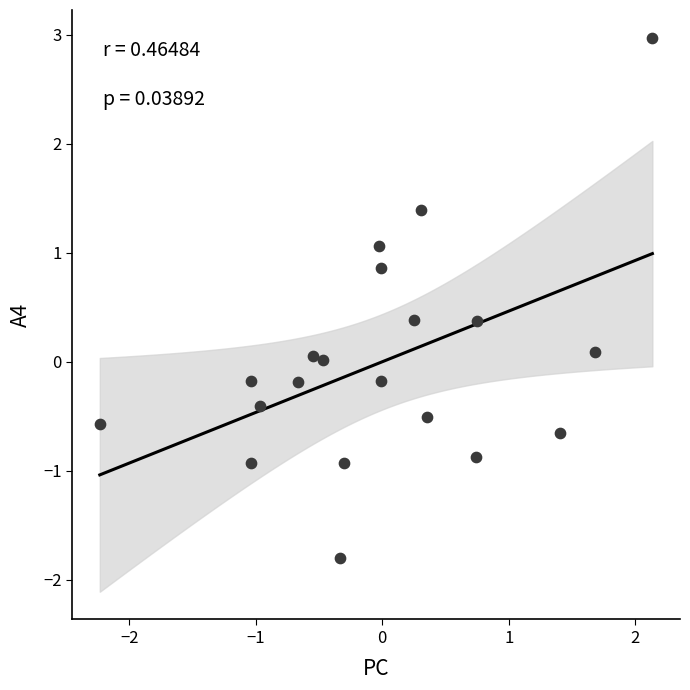

What is the range of X values (max minus min)?

4.4